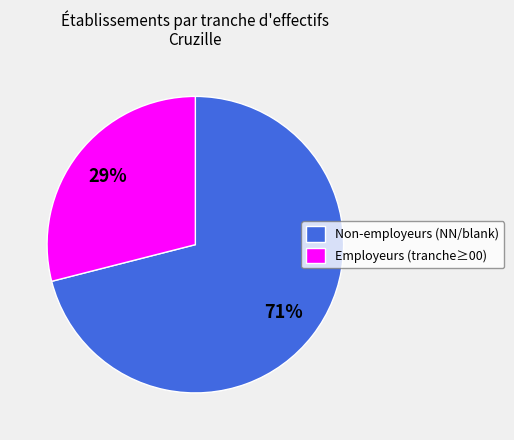

True or false: Employeurs (tranche≥00) accounts for 29% of the total.

True